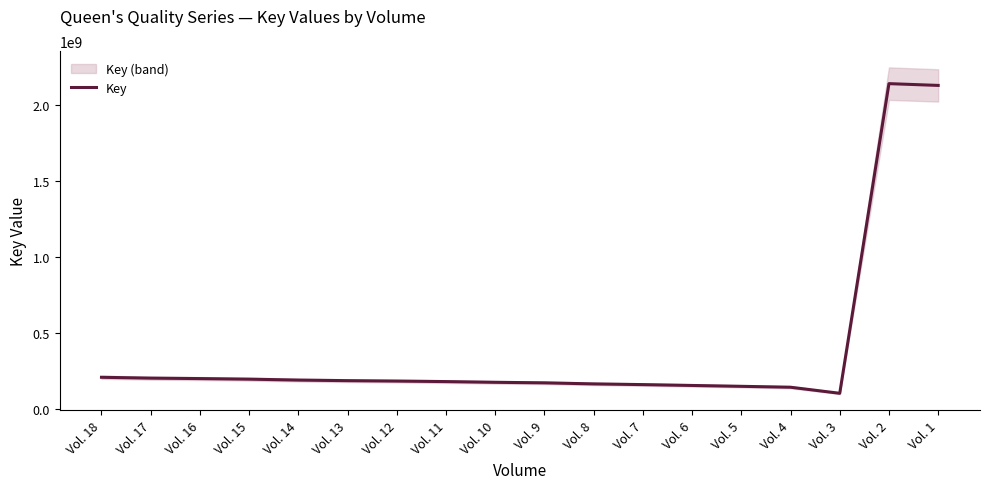

The chart shows a value of 289331348 at Vol. 15. True or false?

False